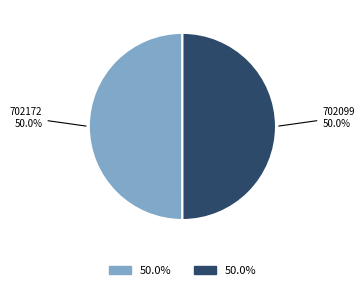

What portion of the pie excludes 702099?

50.0%